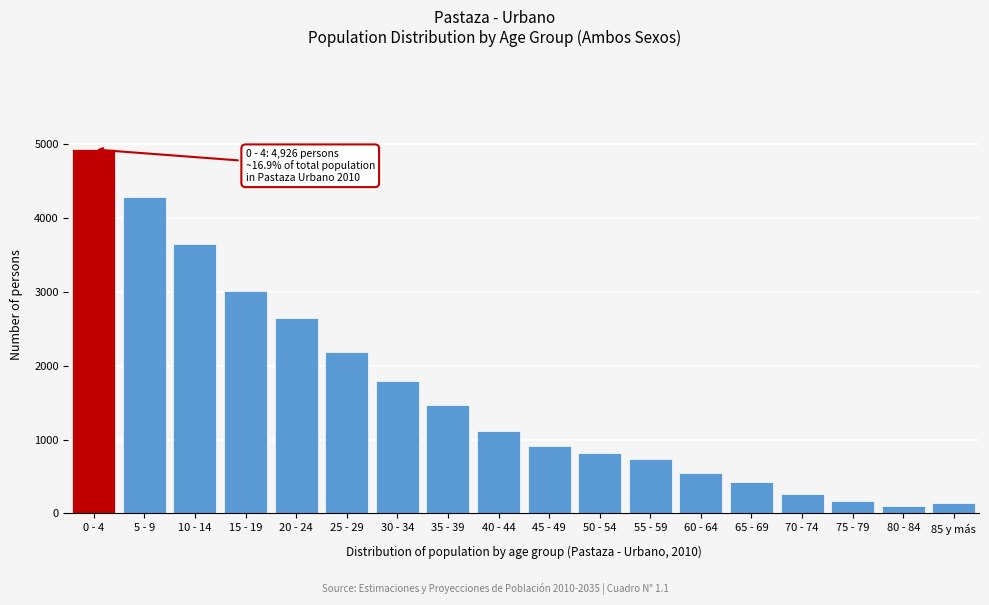

What is the difference between the maximum and minimum values?

4825